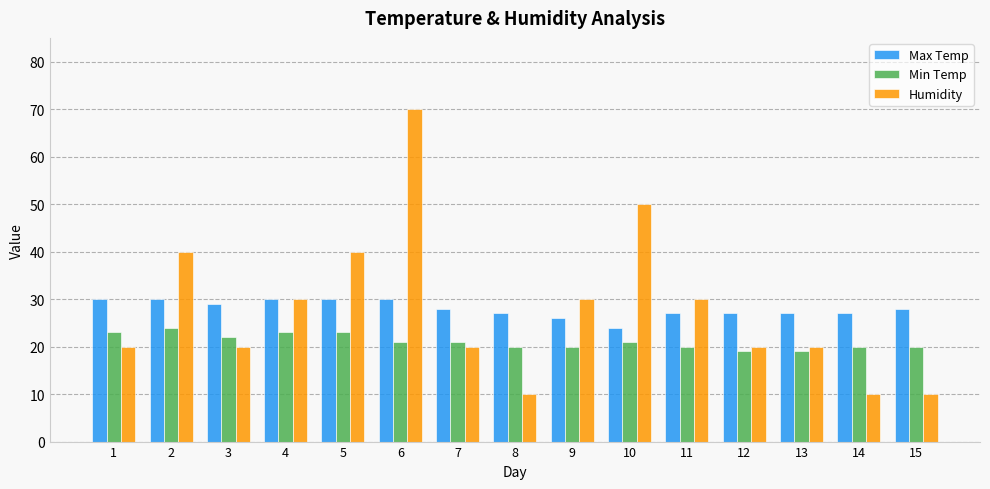

What is the approximate value of Min Temp at 13?

19